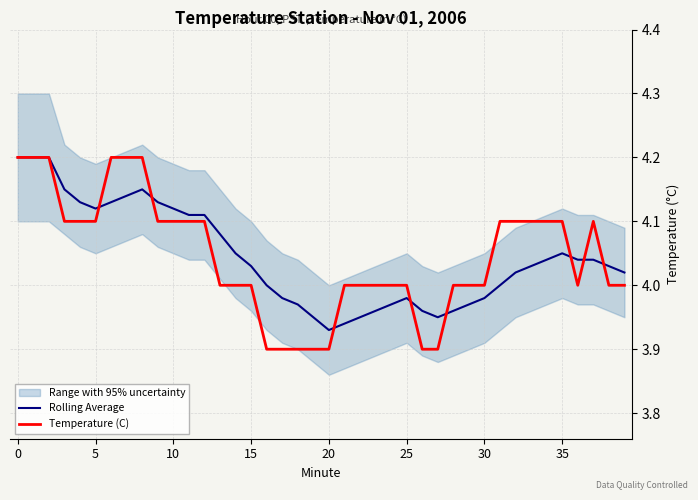

Is it true that Temperature (C) equals 4.0 at 30?

True